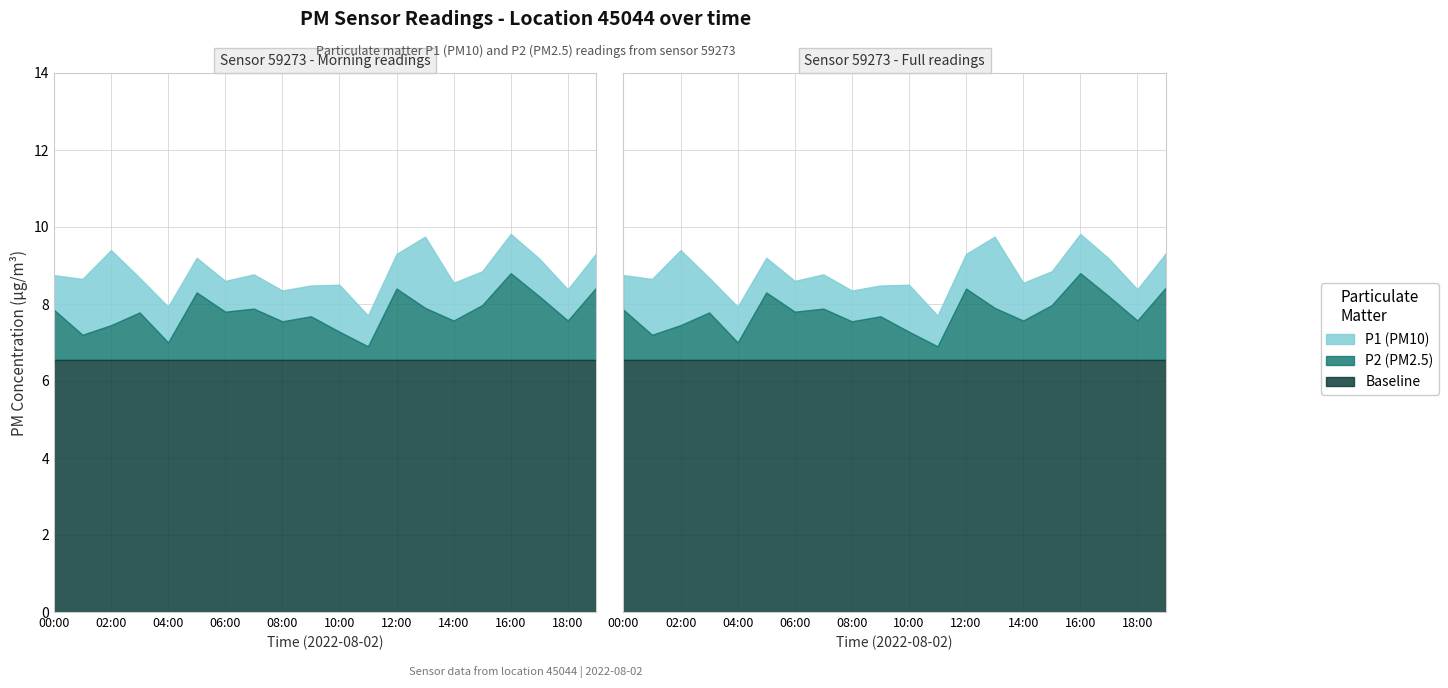

Reading left to right, transcribe all the data shown in this chart.

P1: 8.8	8.7	9.4	8.7	7.9	9.2	8.6	8.8	8.3	8.5	8.5	7.7	9.3	9.8	8.6	8.8	9.8	9.2	8.4	9.3
P2: 7.8	7.2	7.5	7.8	7.0	8.3	7.8	7.9	7.5	7.7	7.3	6.9	8.4	7.9	7.6	8.0	8.8	8.2	7.6	8.4